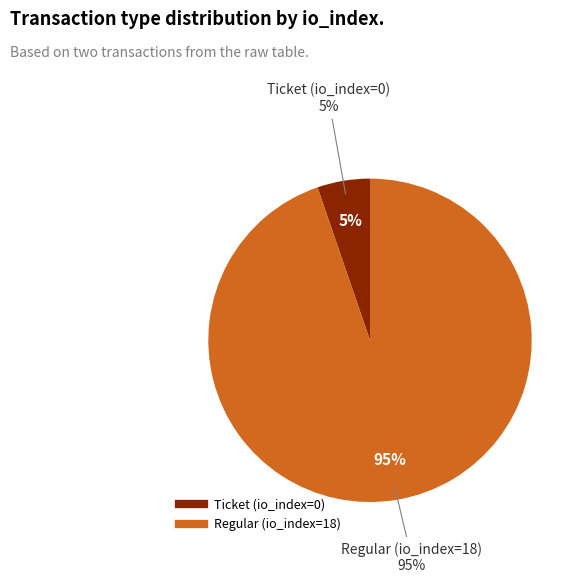

Rank the categories by value from highest to lowest.

Regular (io_index=18), Ticket (io_index=0)